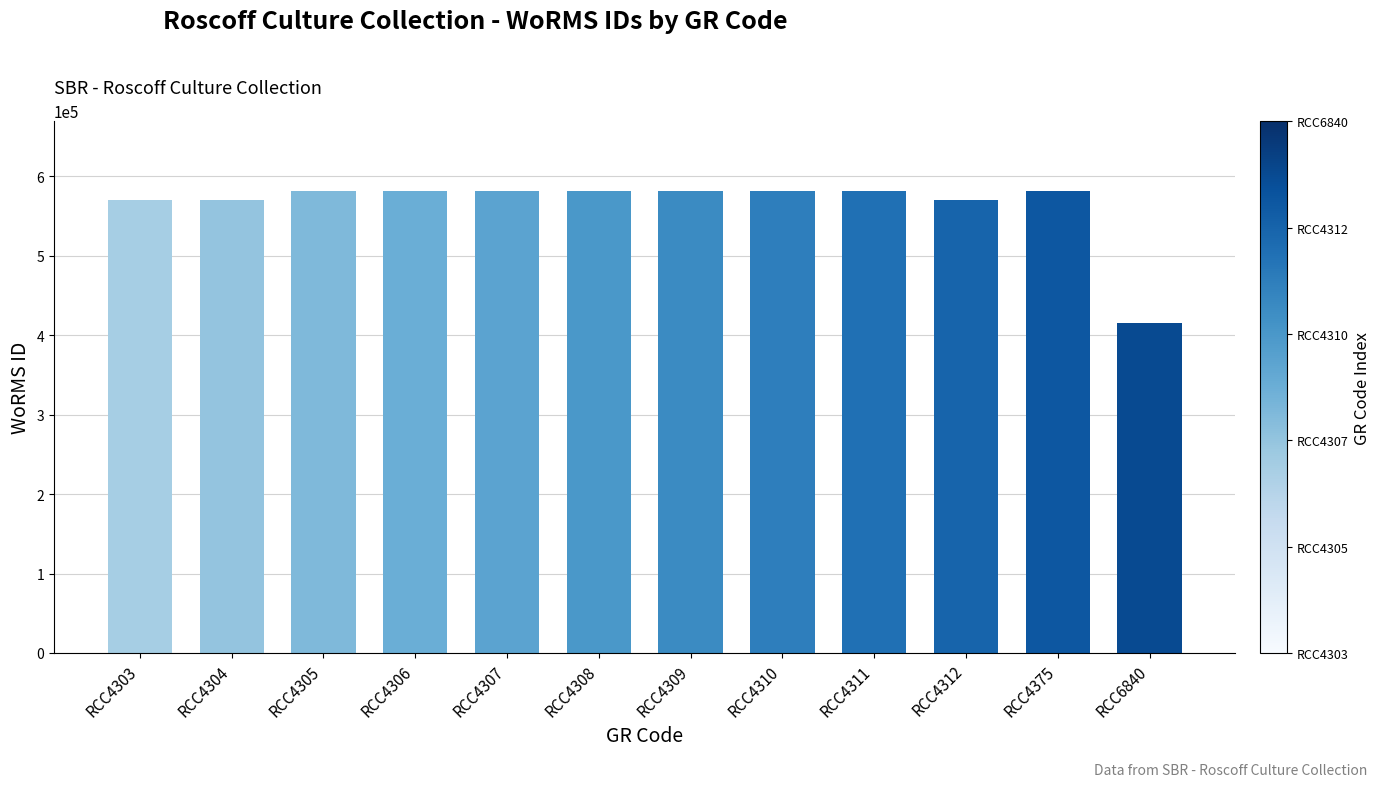

Where is the data nearest to the value 498995?

RCC4312